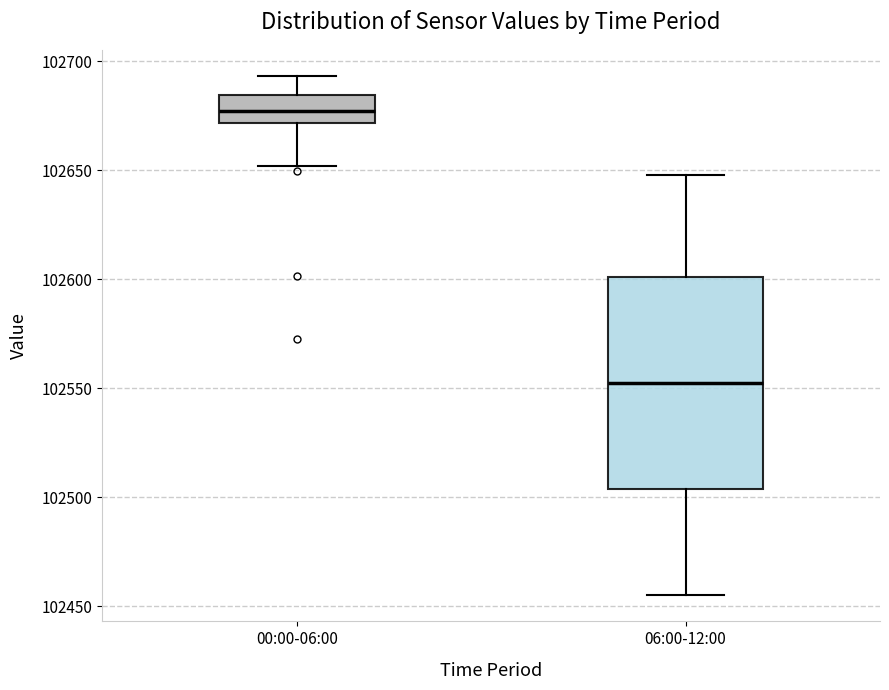

Reading left to right, read every box against the y-axis: the position of its median line, the range the box covers, and the ends of its whiskers. The values are not printed on the chart, so give them approximately, as read against the axis.

00:00-06:00: median 102675, box 102670 to 102685, whiskers 102650 to 102695
06:00-12:00: median 102555, box 102505 to 102600, whiskers 102455 to 102650